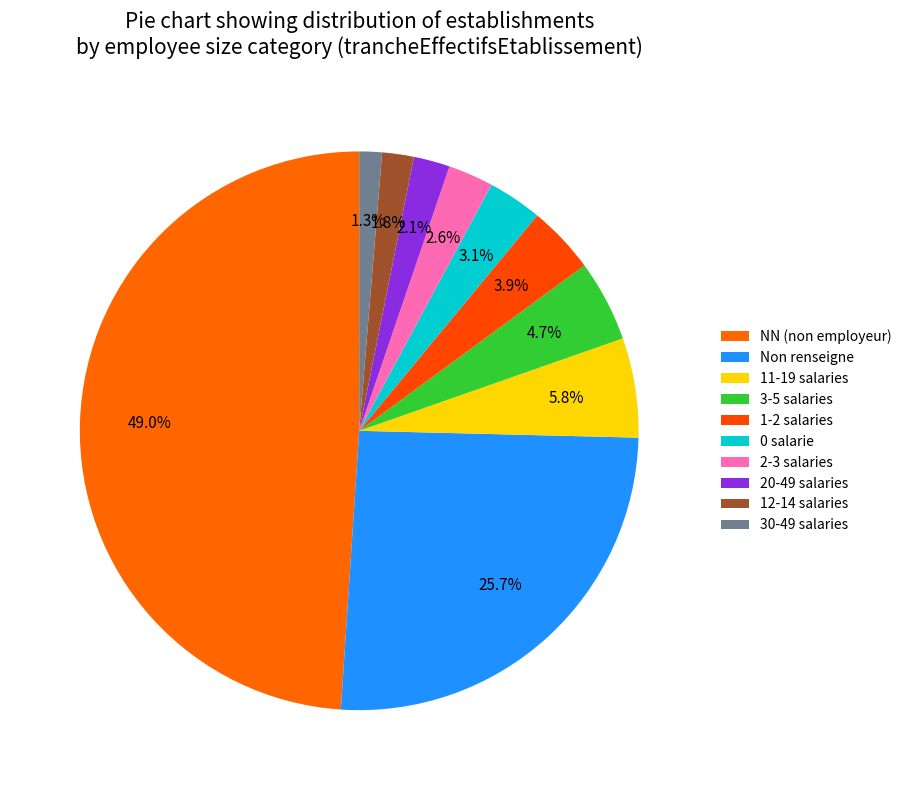

Count the number of slices in the pie.

10